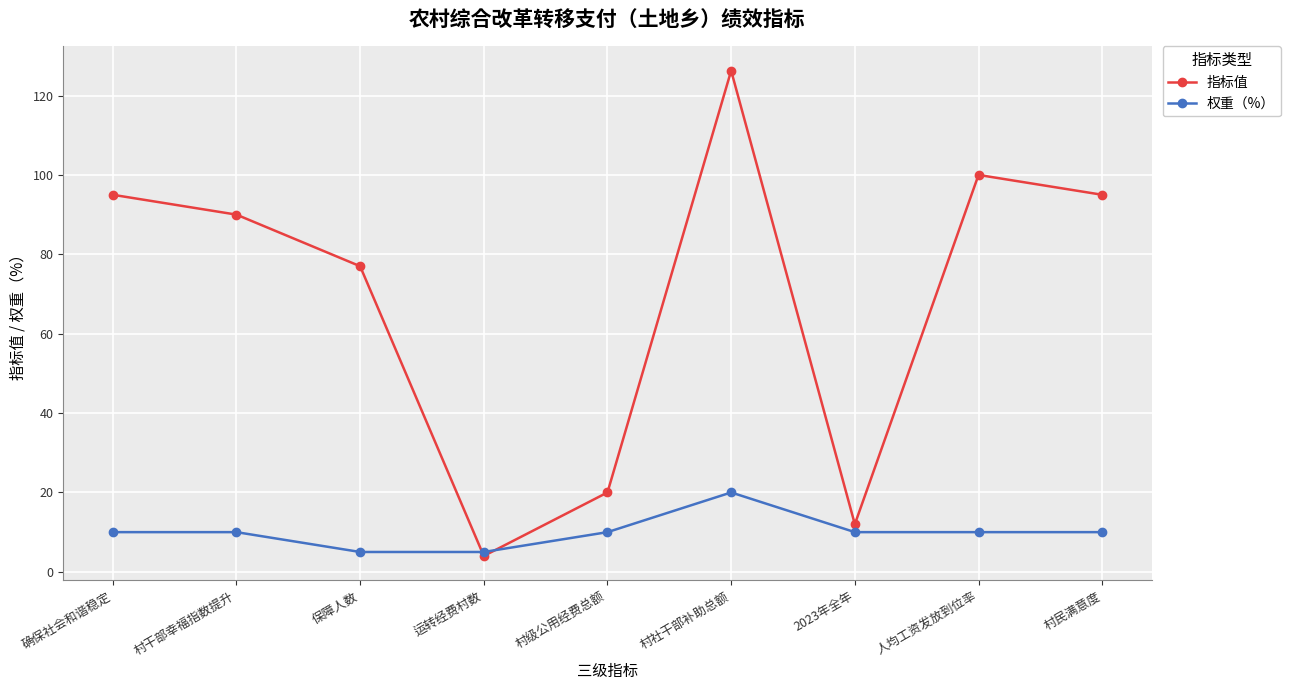

How many values in the 指标值 series are below 90?

4